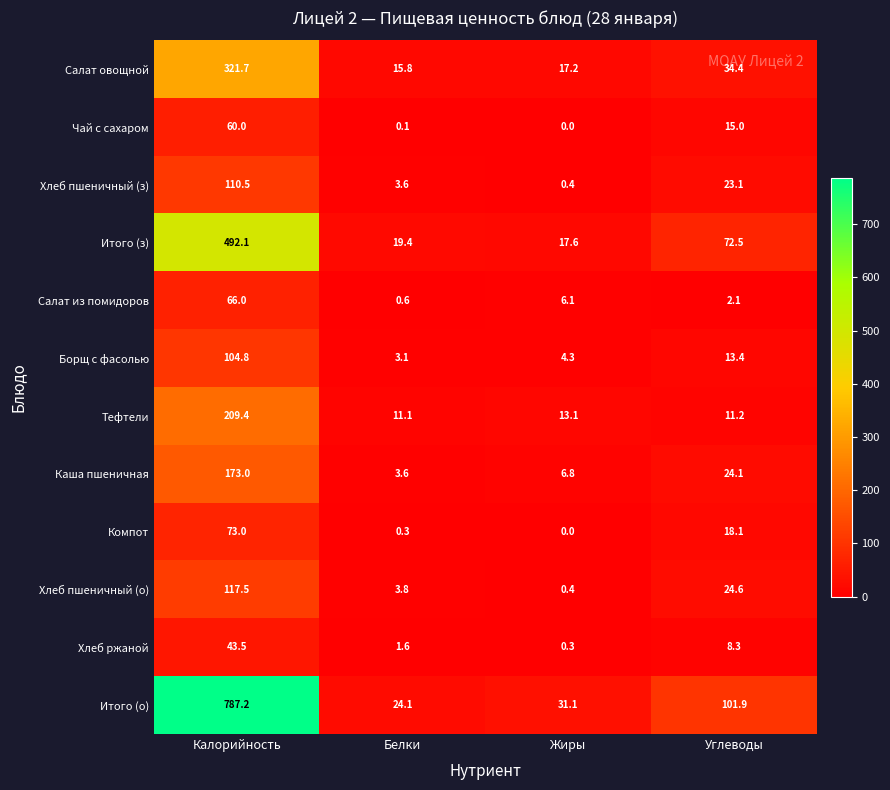

Which label corresponds to the largest value in the chart?

Калорийность